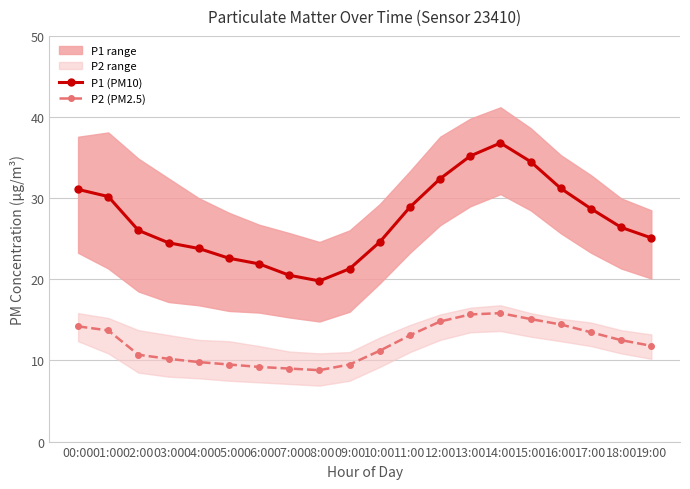

How many data points in P2 (PM2.5) are above 12?

10